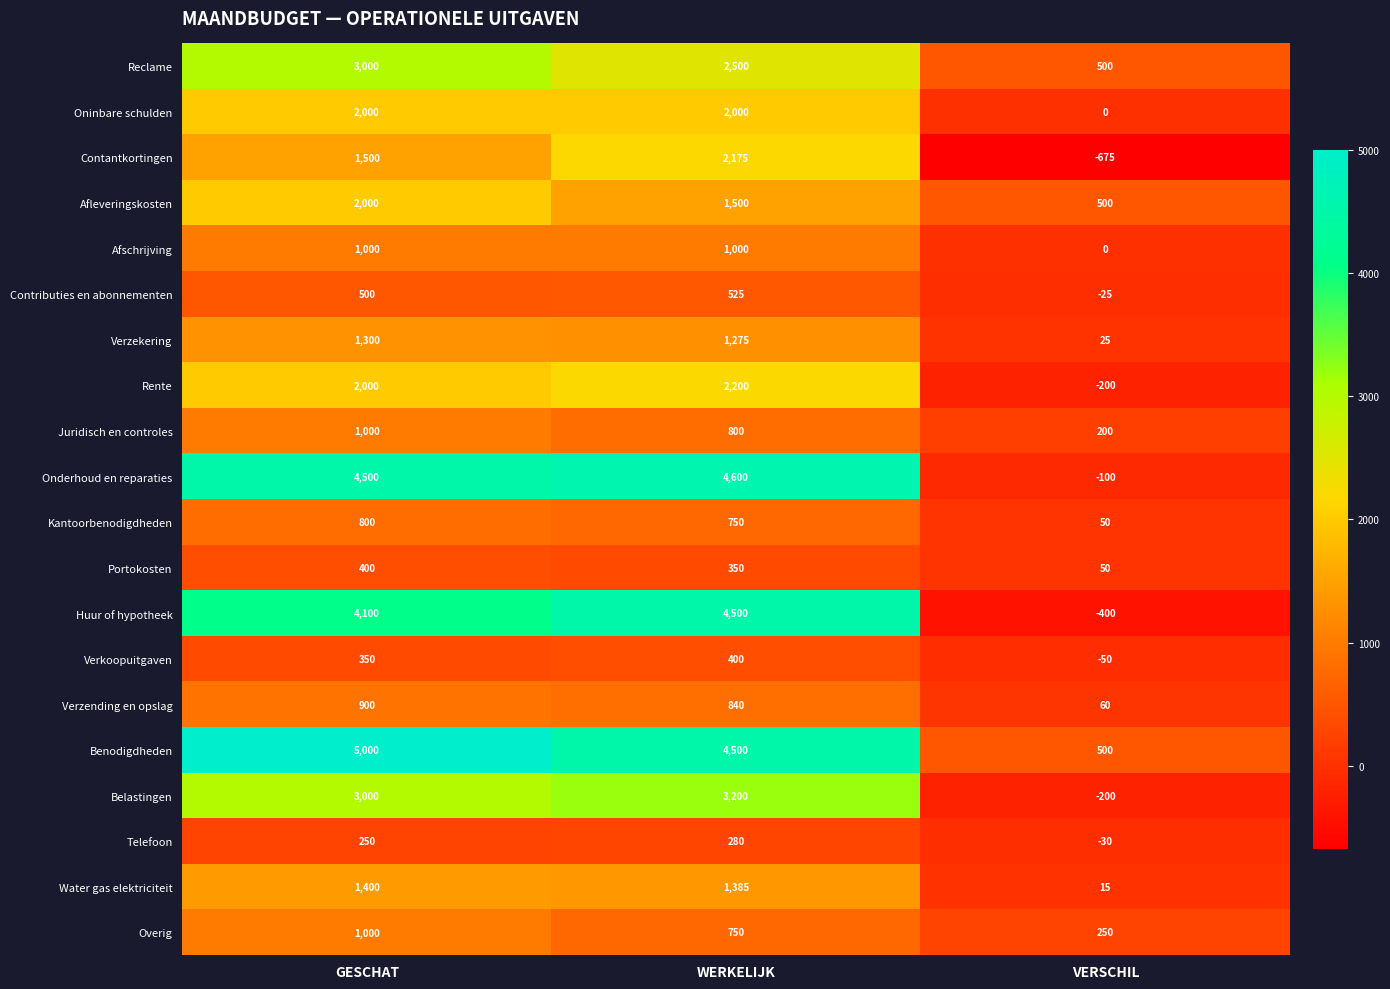

Which series changed the most between GESCHAT and VERSCHIL?

Onderhoud en reparaties